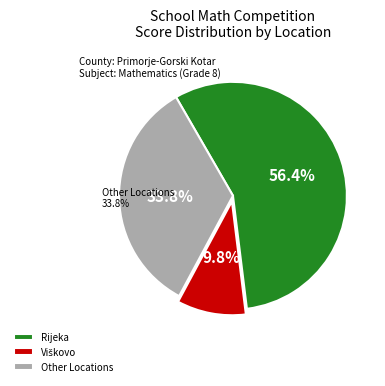

Which slice is the smallest?

Viškovo